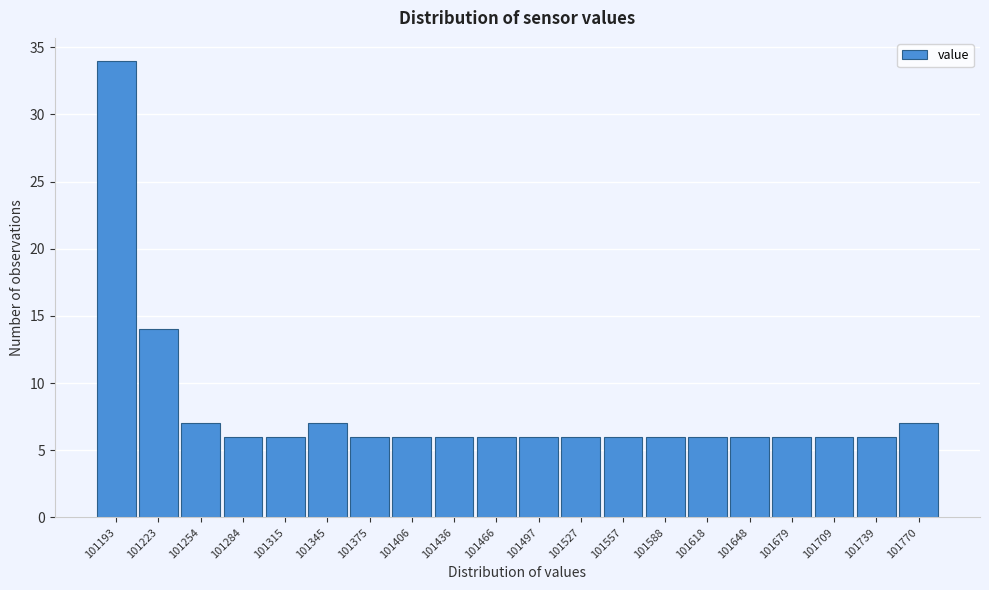

Reading right to left, extract all data points from this chart.

7	6	6	6	6	6	6	6	6	6	6	6	6	6	7	6	6	7	14	34